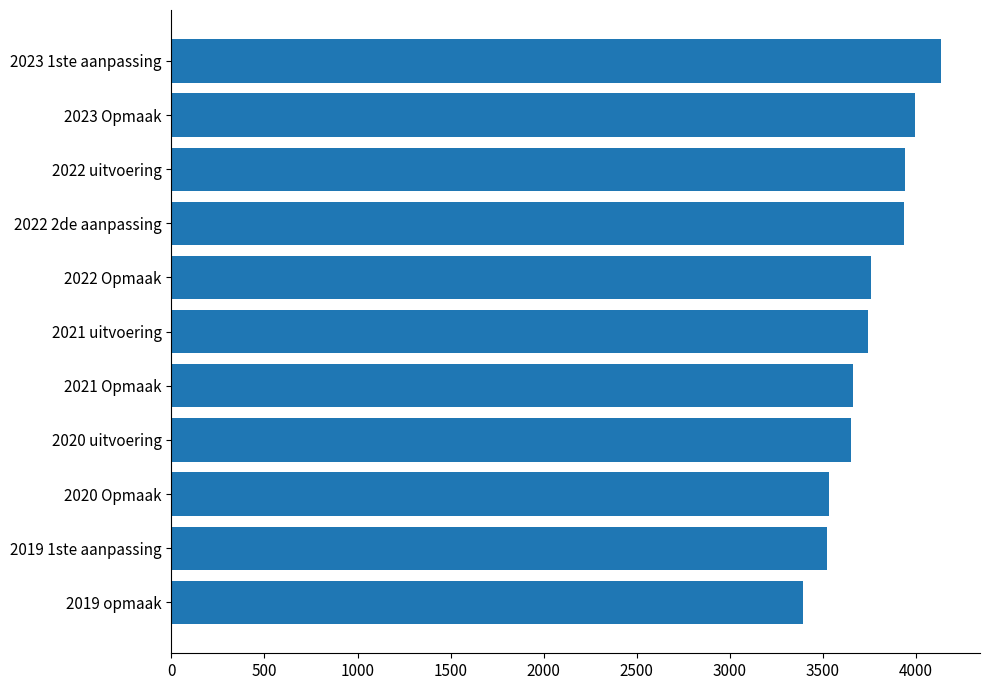

How many values are below 3742?

5